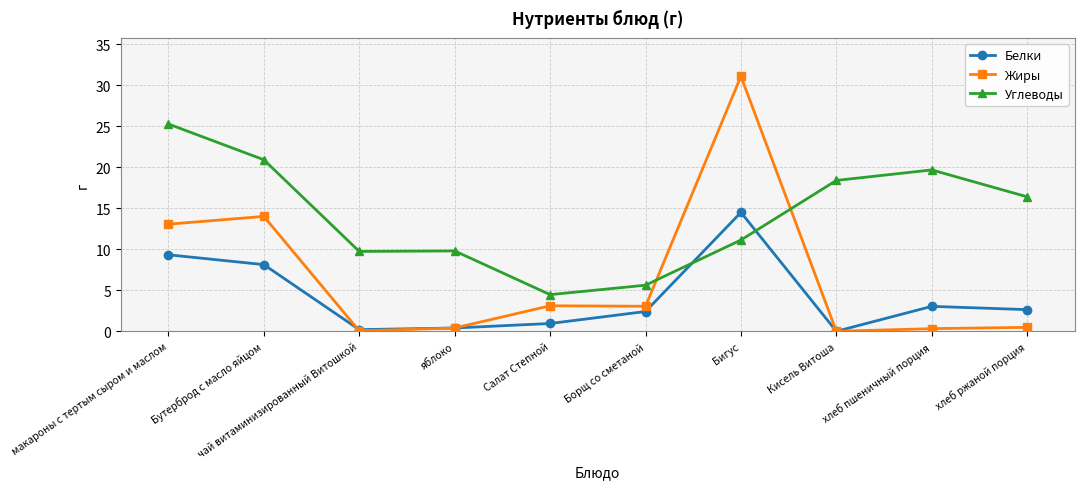

How many data points in Белки are above 2?

6